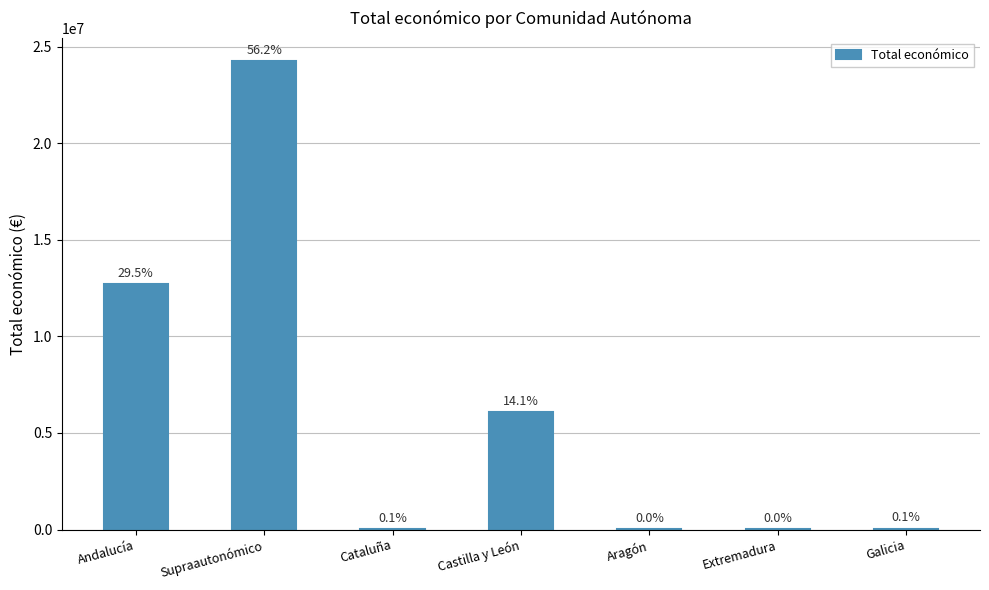

Reading left to right, list all the values displayed in this chart.

12726069	24233121	29800	6062169	12000	9000	48896